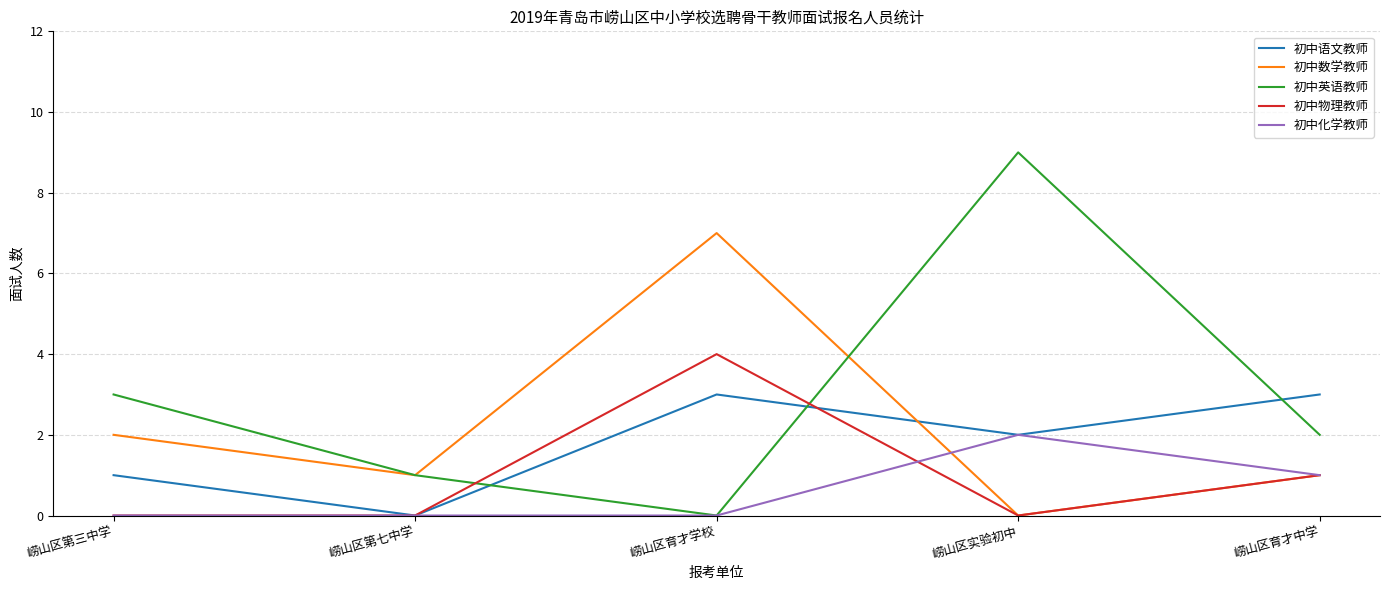

Count the number of data series in this chart.

5